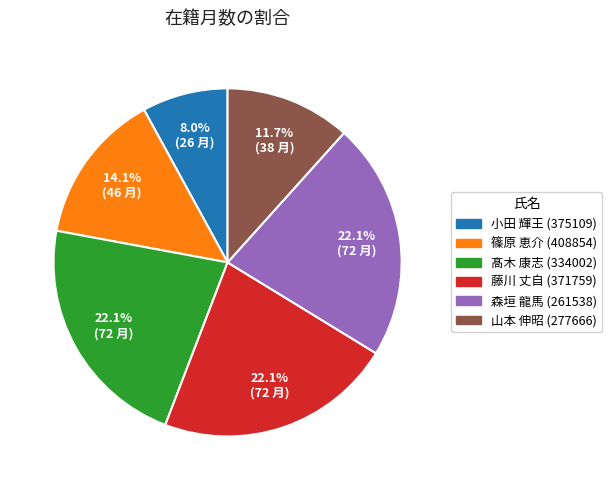

Is there any slice that represents more than half of the pie?

No